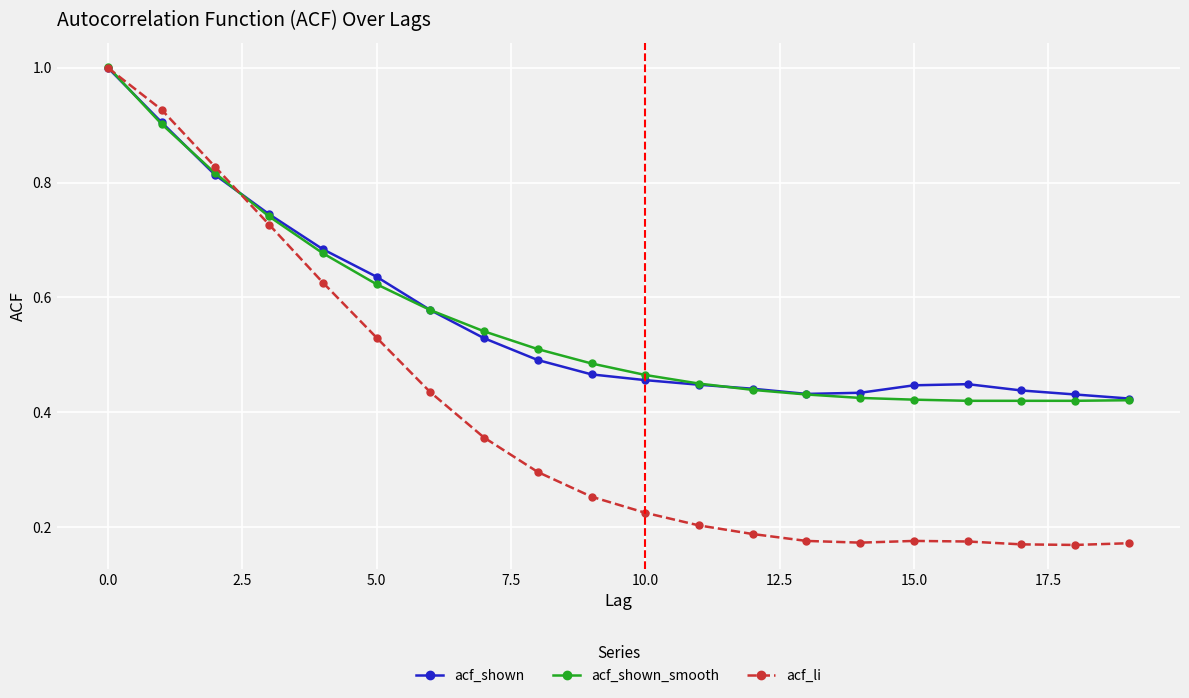

At how many categories does at least one series exceed 0?

20